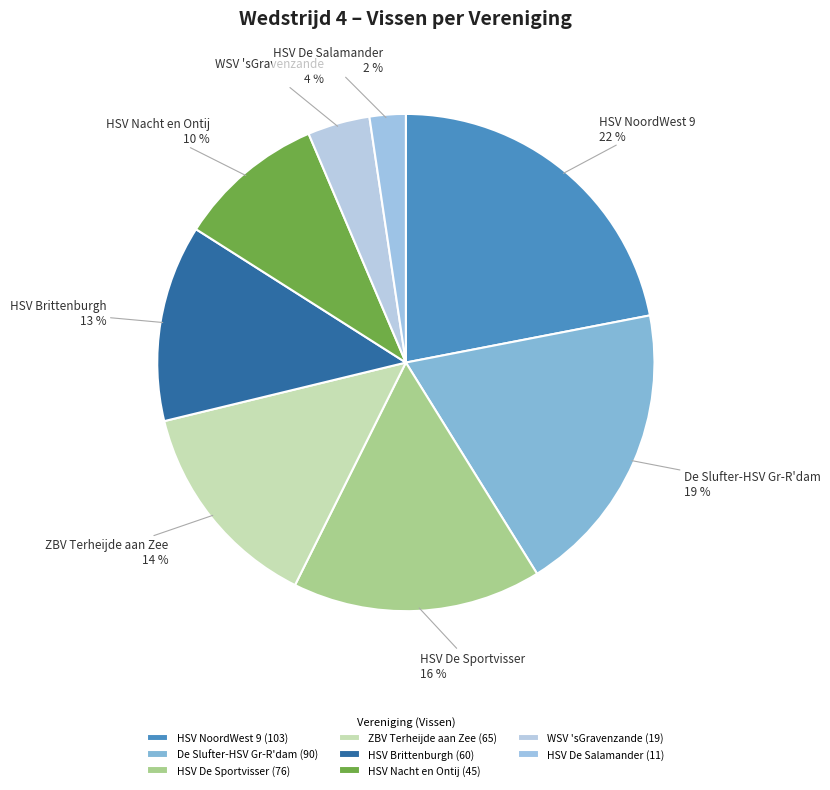

What percentage is the WSV 'sGravenzande slice, to the nearest percent?

4%